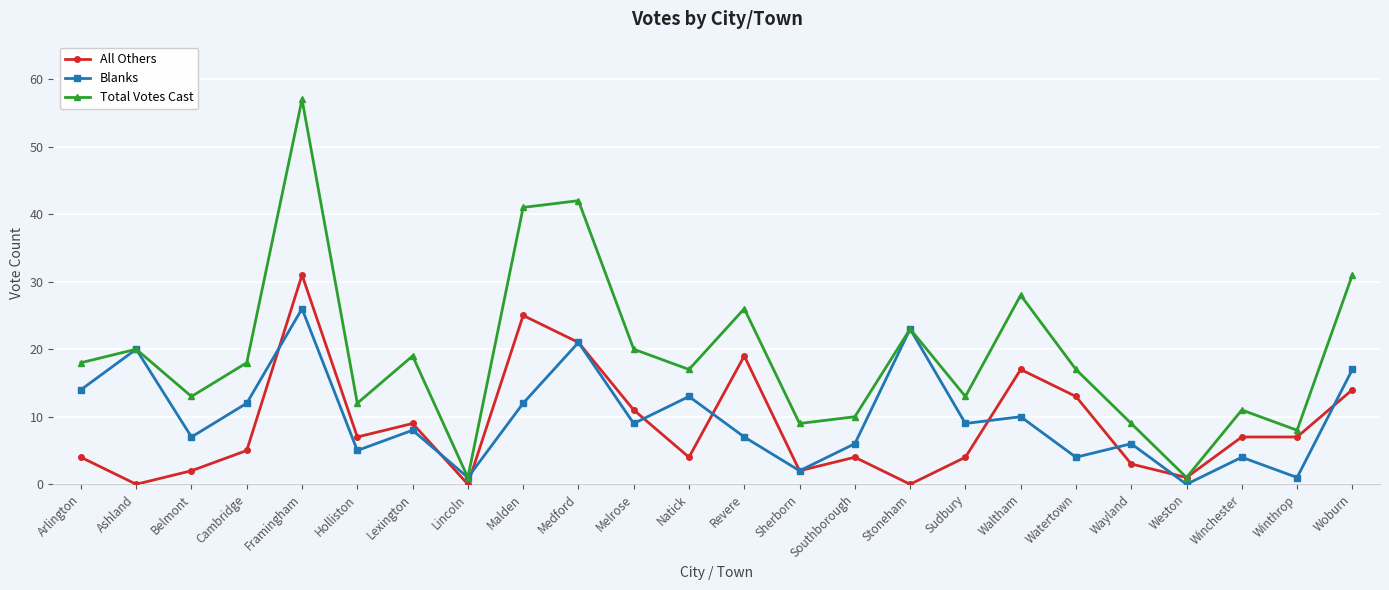

The Blanks series shows 10 at Waltham. True or false?

True